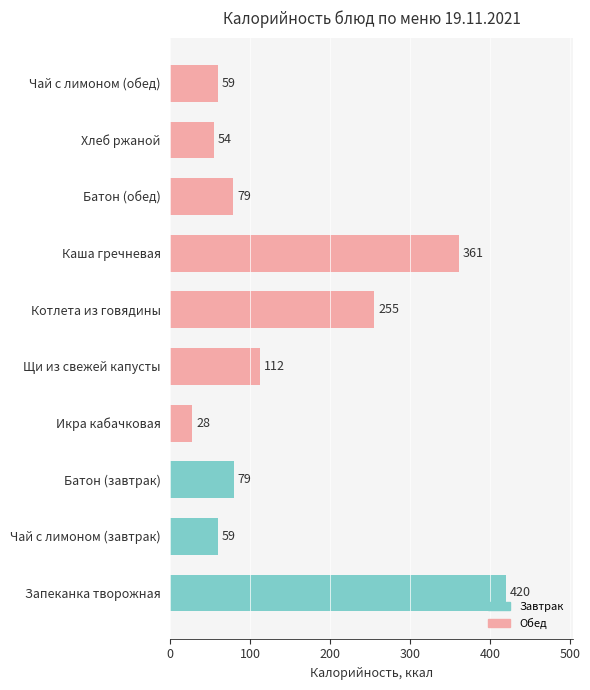

What is the change in value from Запеканка творожная to Батон (завтрак)?

-341.0